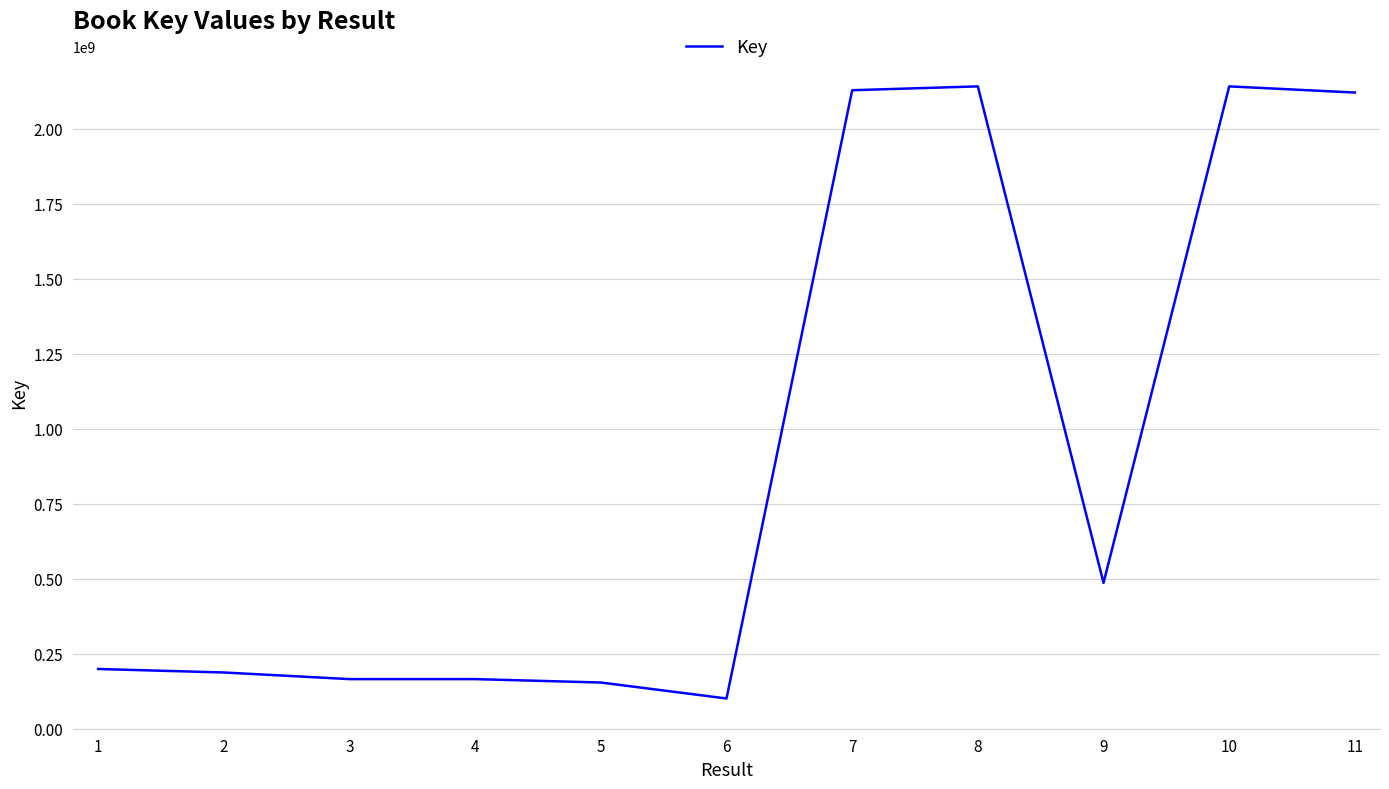

How many series are shown in this chart?

1